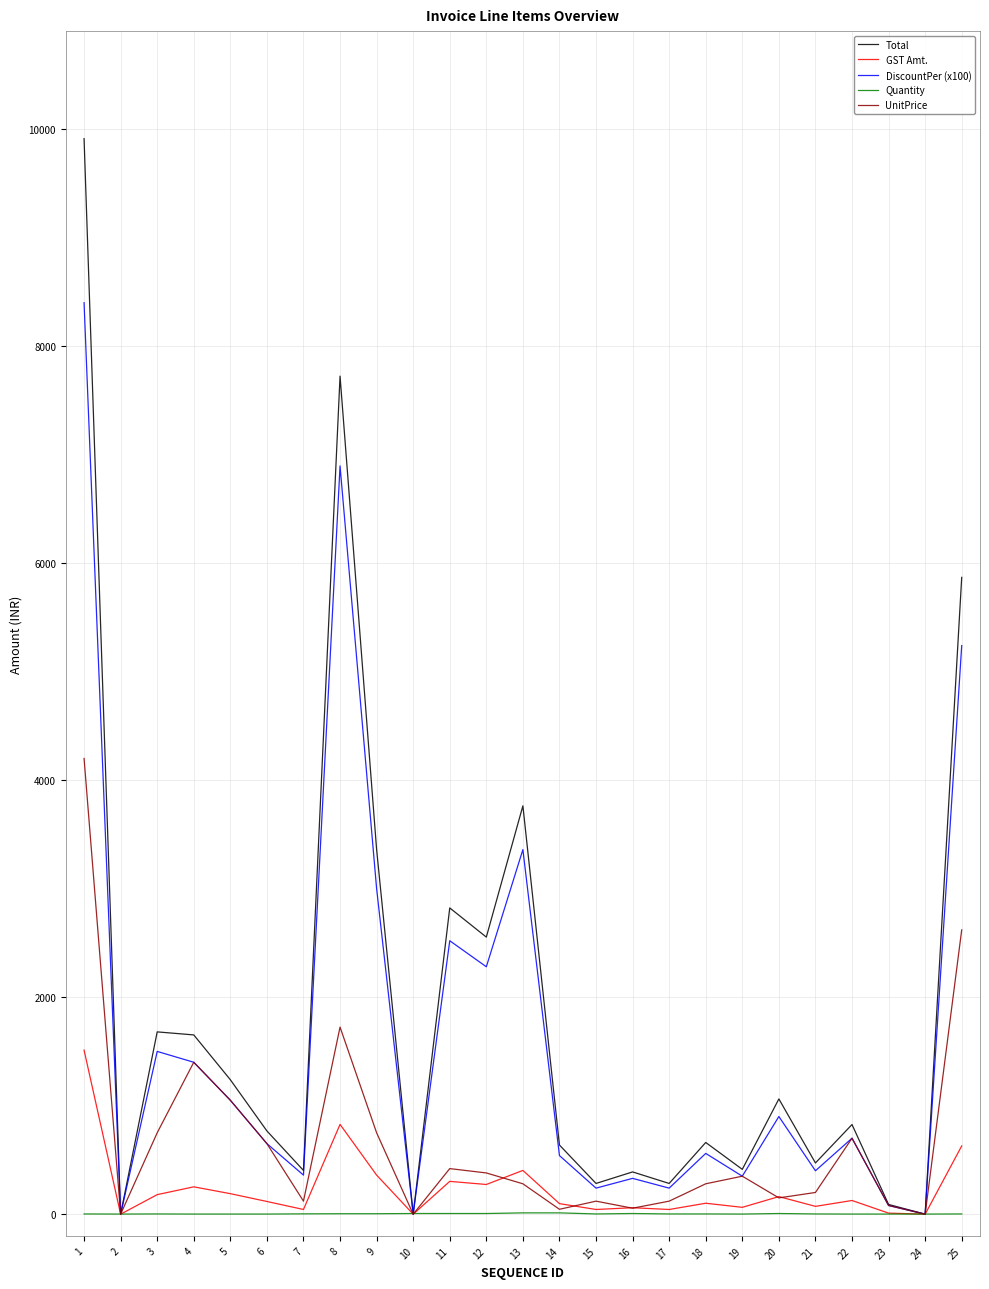

Which series has the largest range (max minus min)?

Total